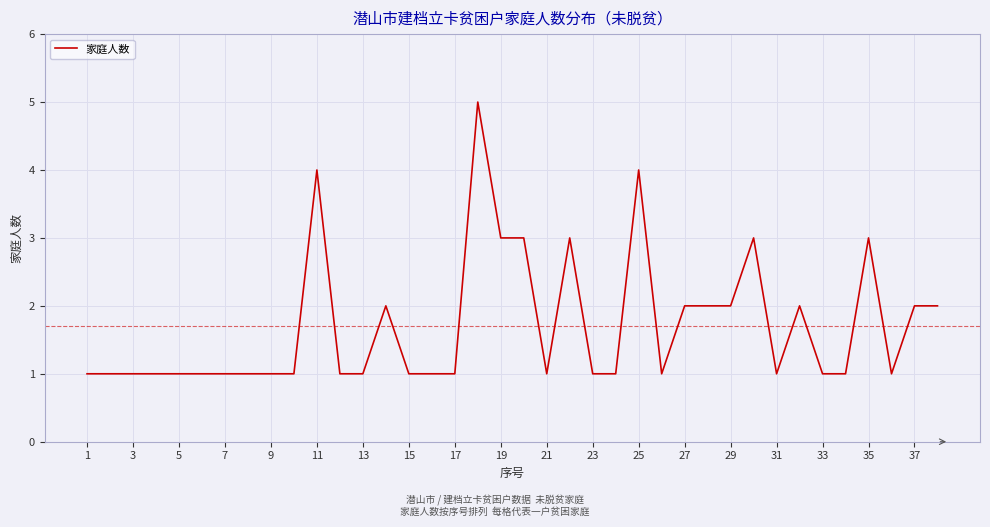

What is the difference between the maximum and minimum values?

4